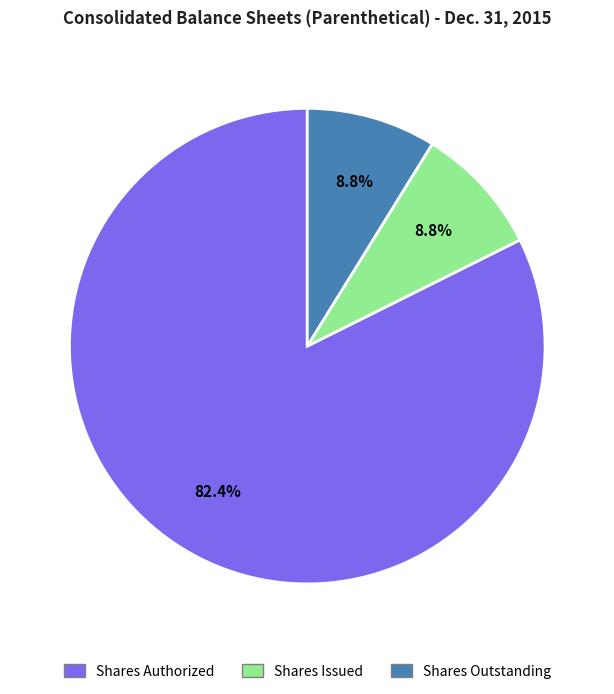

Is there any slice that represents more than half of the pie?

Yes